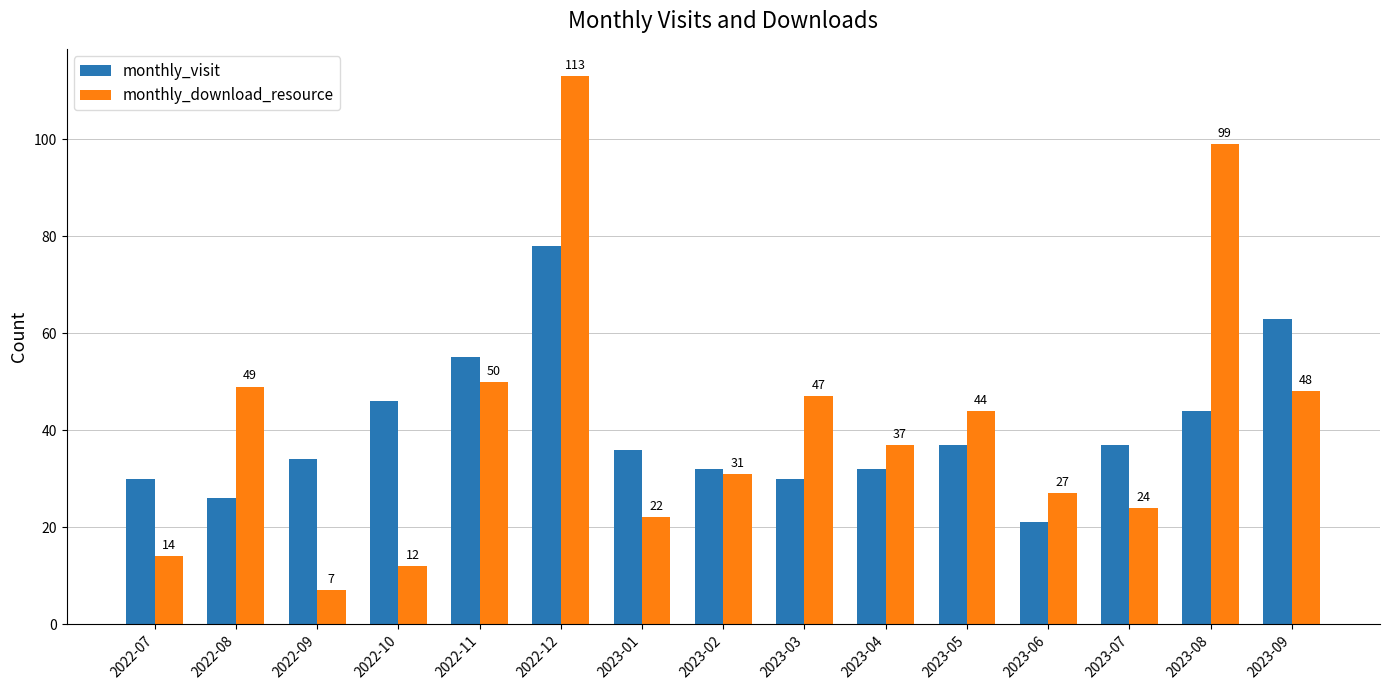

What is the sum of the monthly_download_resource values at 2023-03 and 2023-08?

146